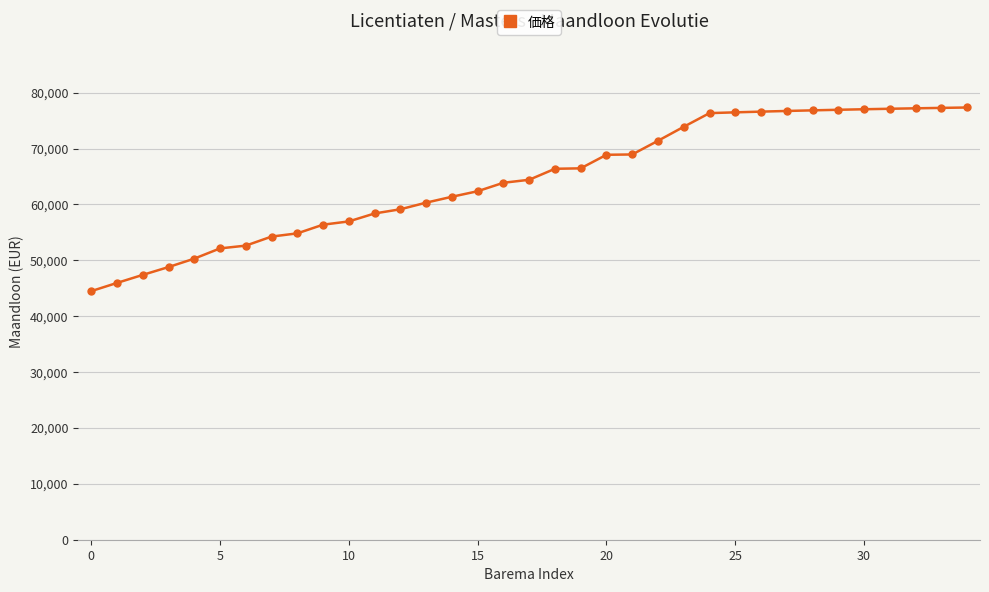

What is the maximum value shown in the chart?

77341.1